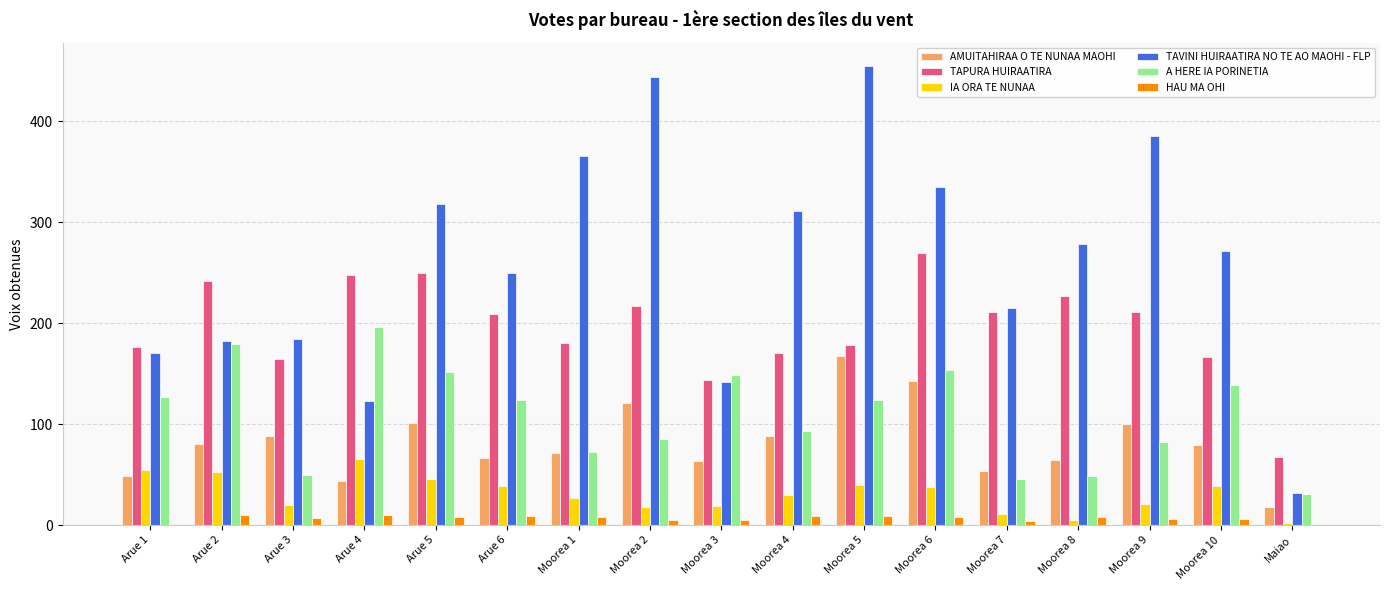

At which label does TAVINI HUIRAATIRA NO TE AO MAOHI - FLP reach its peak?

Moorea 5